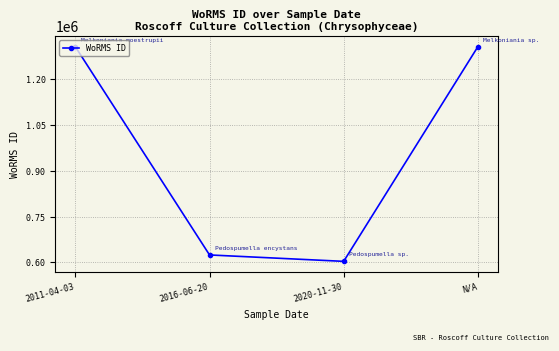

At which label is the value closest to 954651?

2016-06-20